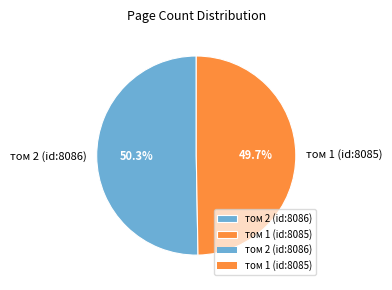

Combined, do том 2 (id:8086) and том 1 (id:8085) account for over 50%?

Yes